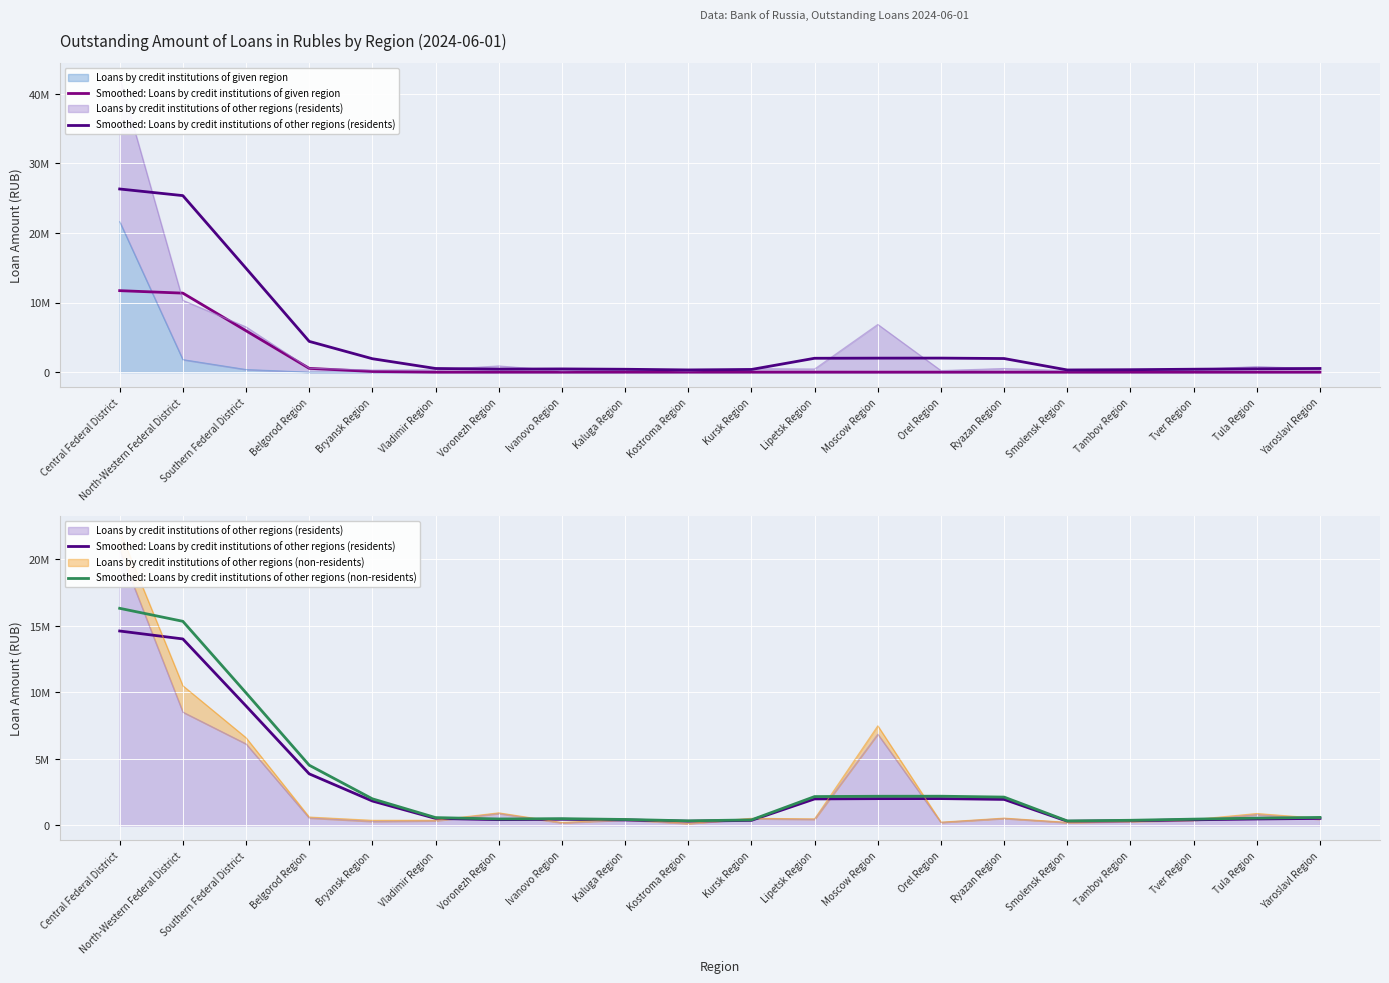

How many lines are shown in the chart?

3